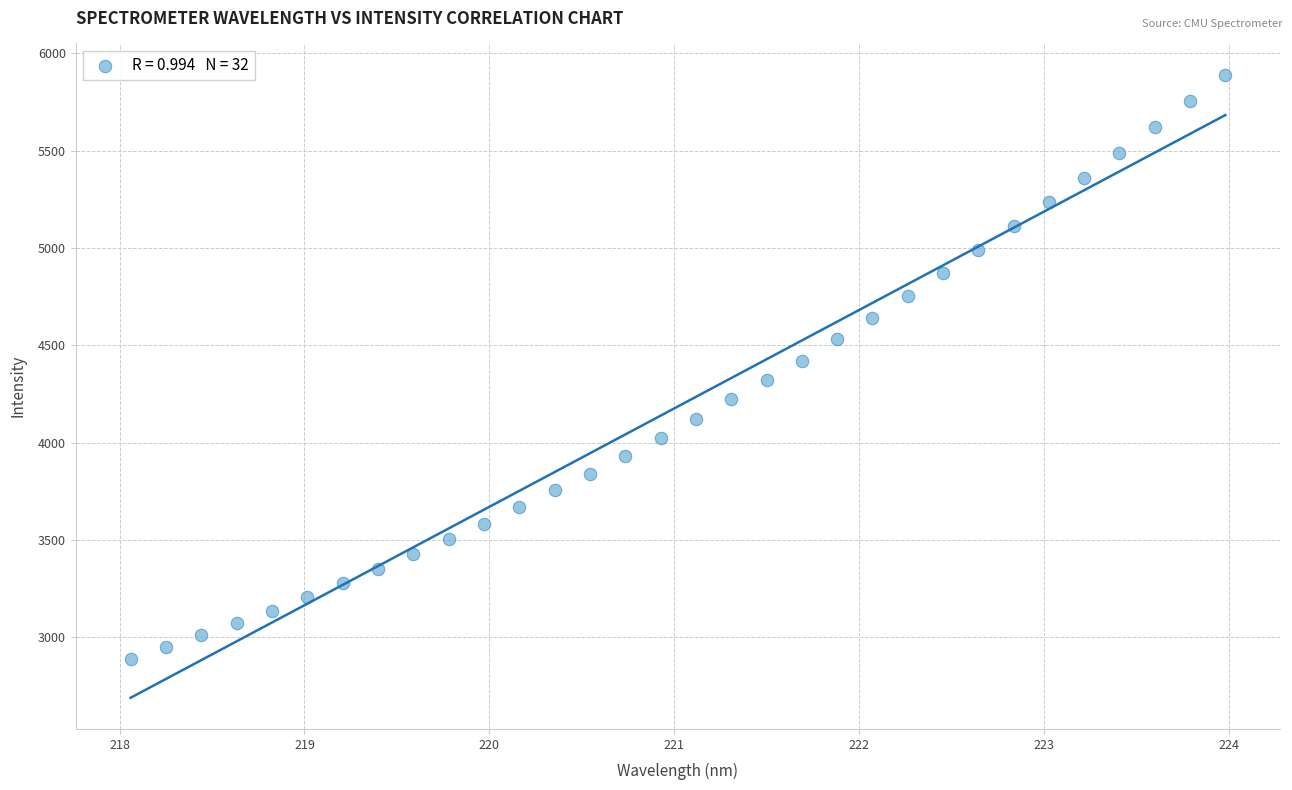

What is the range of Y values (max minus min)?

3000.3